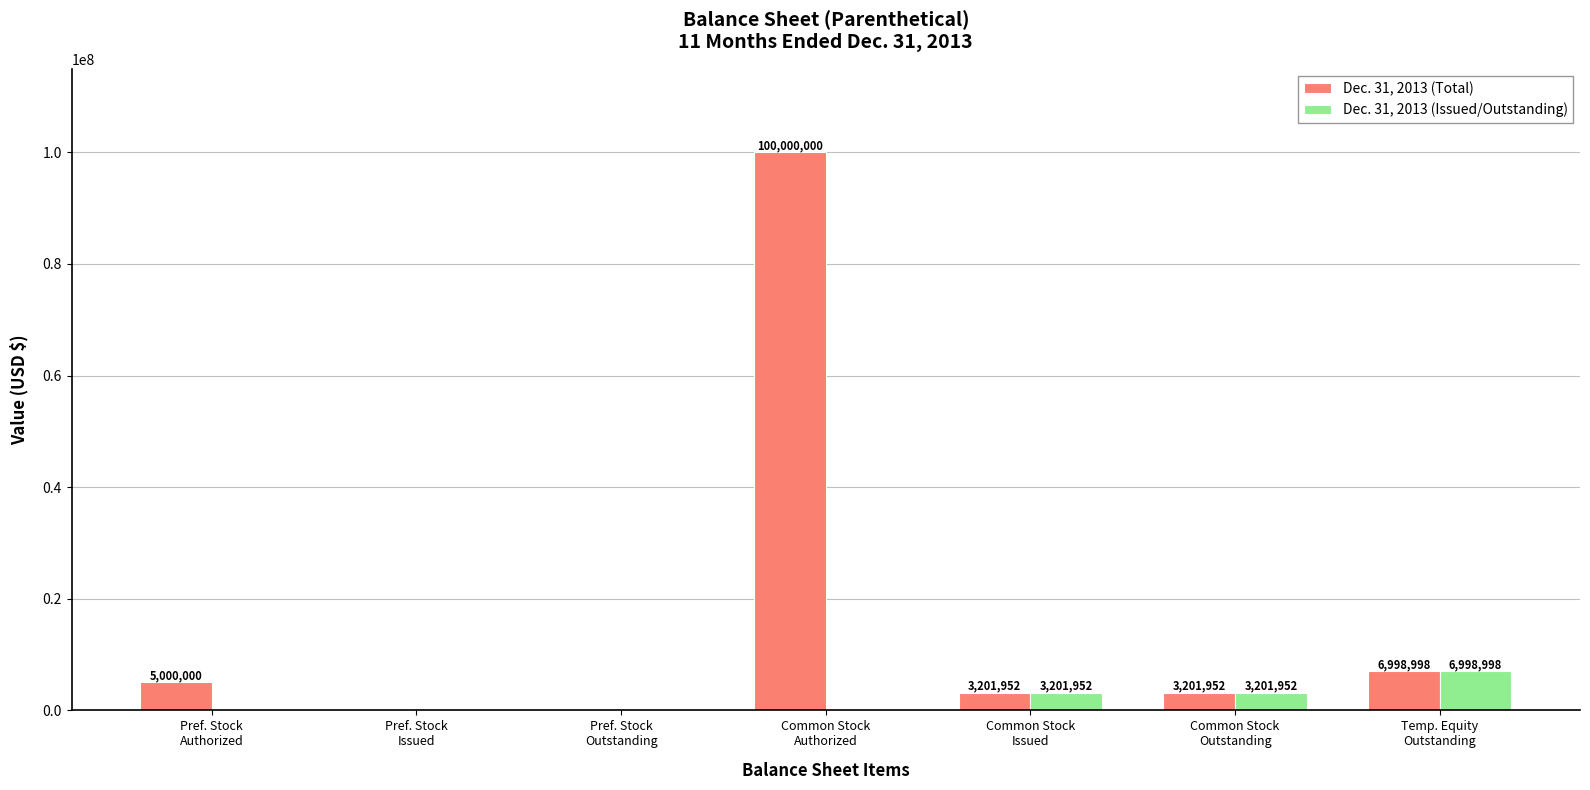

Reading right to left, what are all the values shown in this chart?

Dec. 31, 2013 (Total): Temp. Equity
Outstanding=6998998	Common Stock
Outstanding=3201952	Common Stock
Issued=3201952	Common Stock
Authorized=100000000	Pref. Stock
Outstanding=0	Pref. Stock
Issued=0	Pref. Stock
Authorized=5000000
Dec. 31, 2013 (Issued/Outstanding): Temp. Equity
Outstanding=6998998	Common Stock
Outstanding=3201952	Common Stock
Issued=3201952	Common Stock
Authorized=0	Pref. Stock
Outstanding=0	Pref. Stock
Issued=0	Pref. Stock
Authorized=0